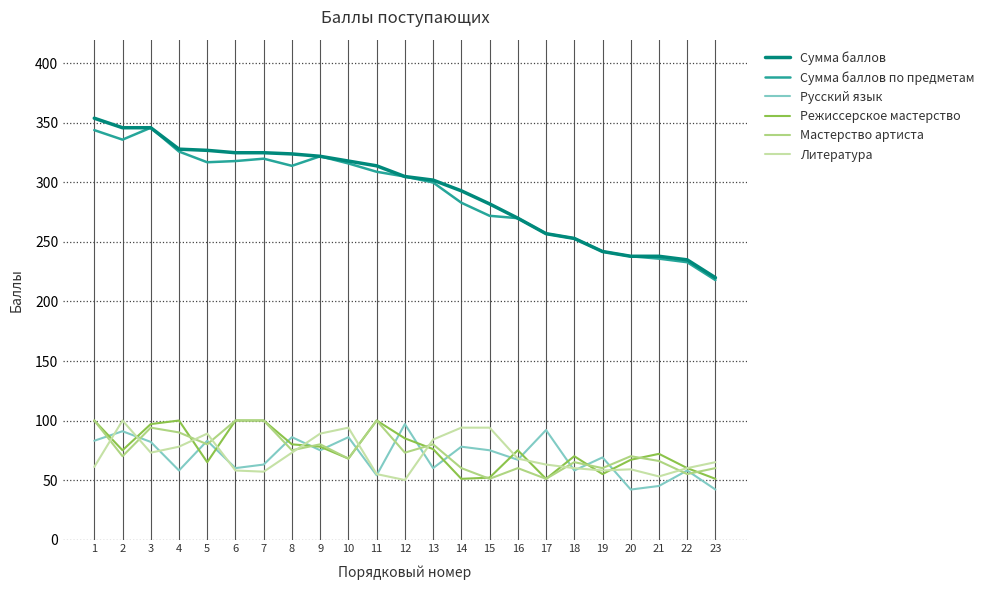

Between 1 and 18, which series saw the biggest shift?

Сумма баллов